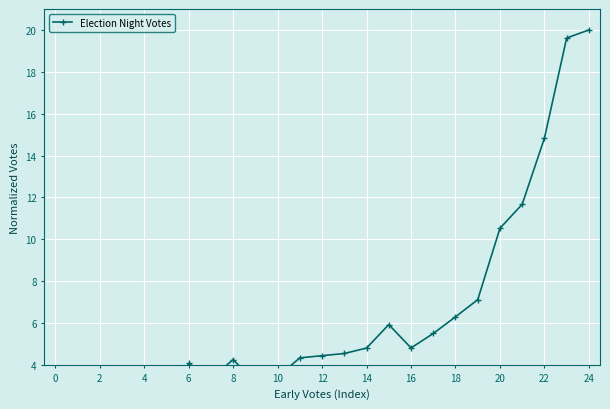

How many points are higher than both their immediate neighbors (excluding endpoints)?

4